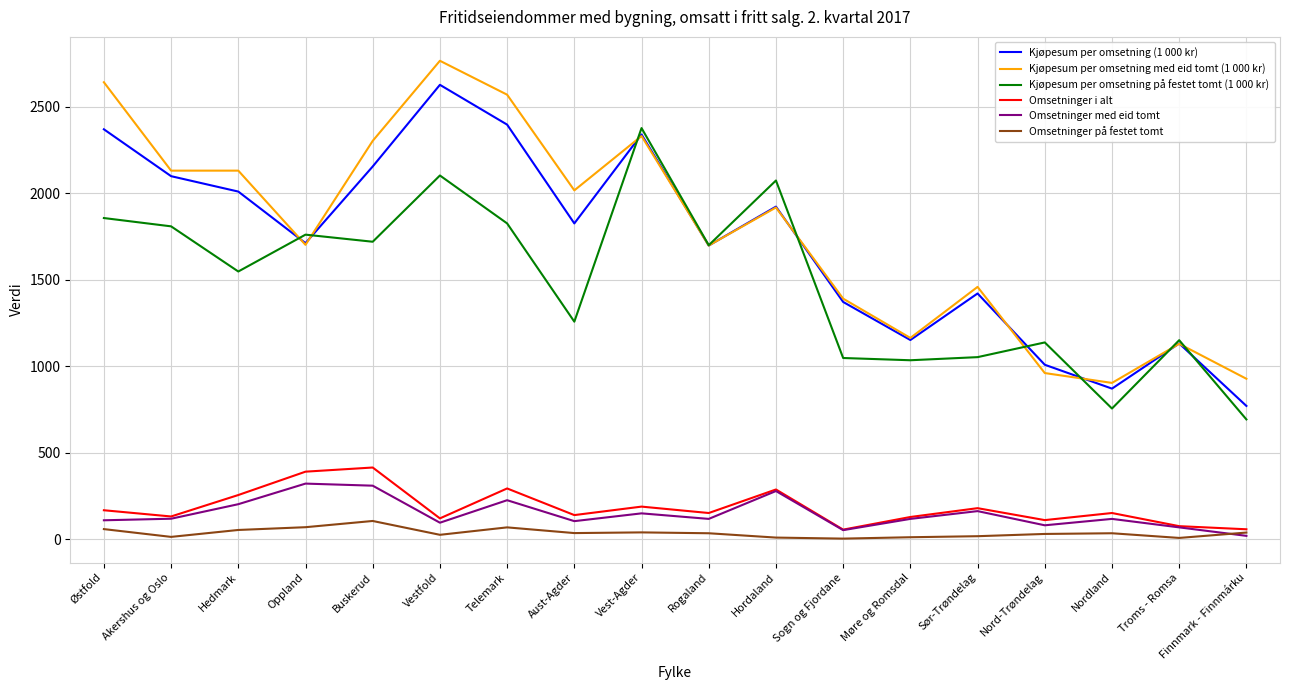

True or false: Kjøpesum per omsetning på festet tomt (1 000 kr) and Omsetninger med eid tomt intersect in this chart.

False